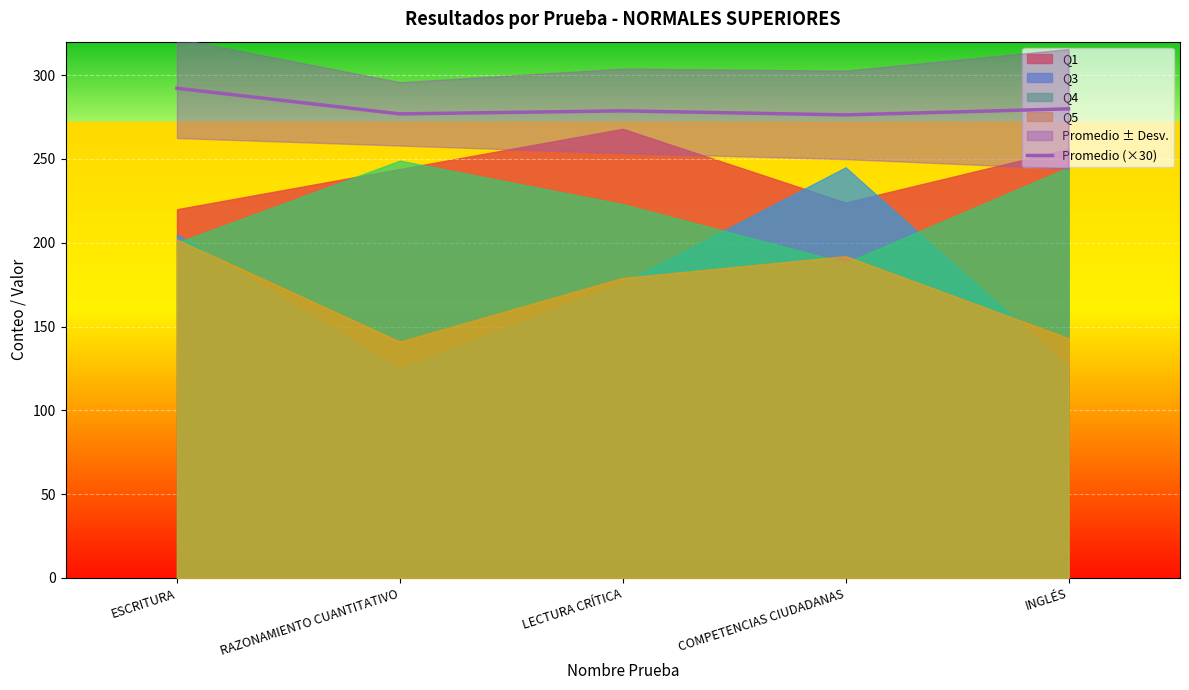

What is the lowest value of the Promedio (×30) series?

276.3